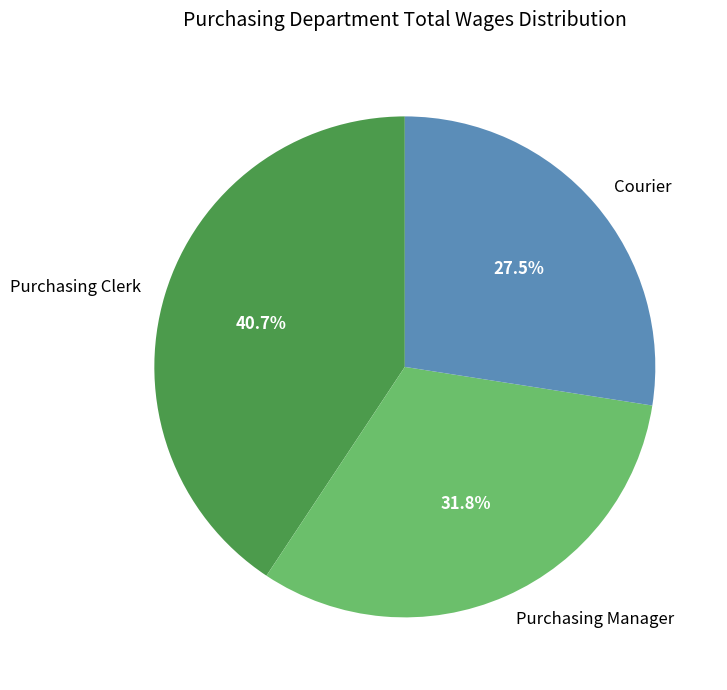

What is the smallest slice in the pie chart?

Courier